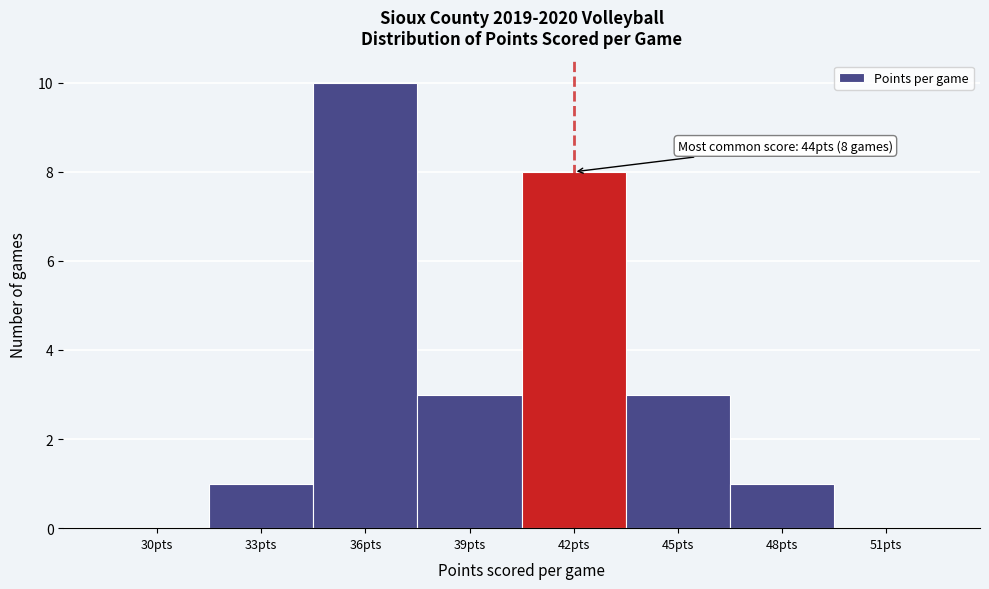

Reading left to right, what are all the values shown in this chart?

30pts=0	33pts=1	36pts=10	39pts=3	42pts=8	45pts=3	48pts=1	51pts=0